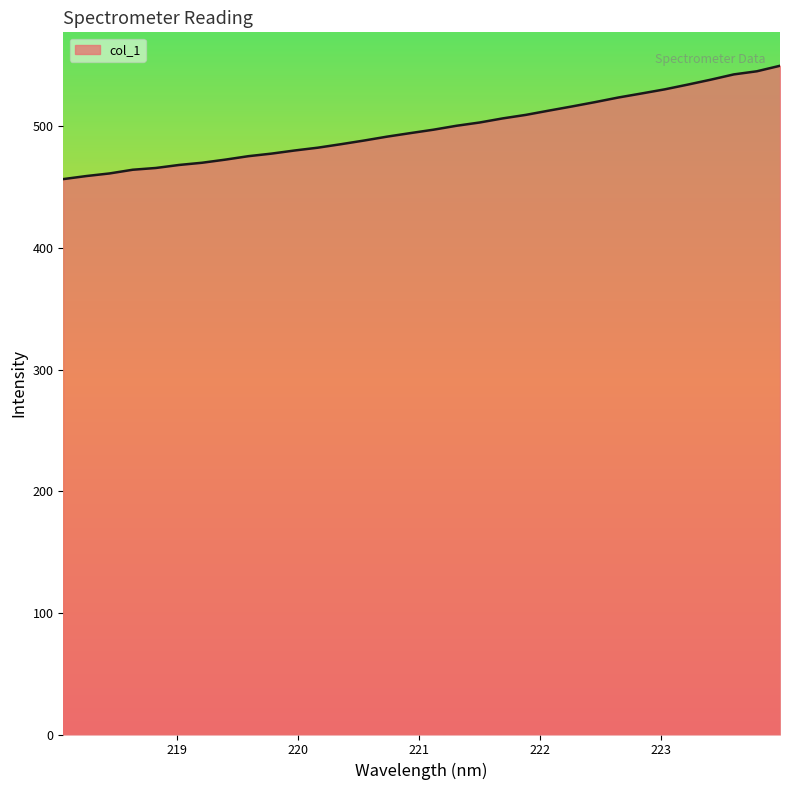

What is the maximum value shown in the chart?

549.7